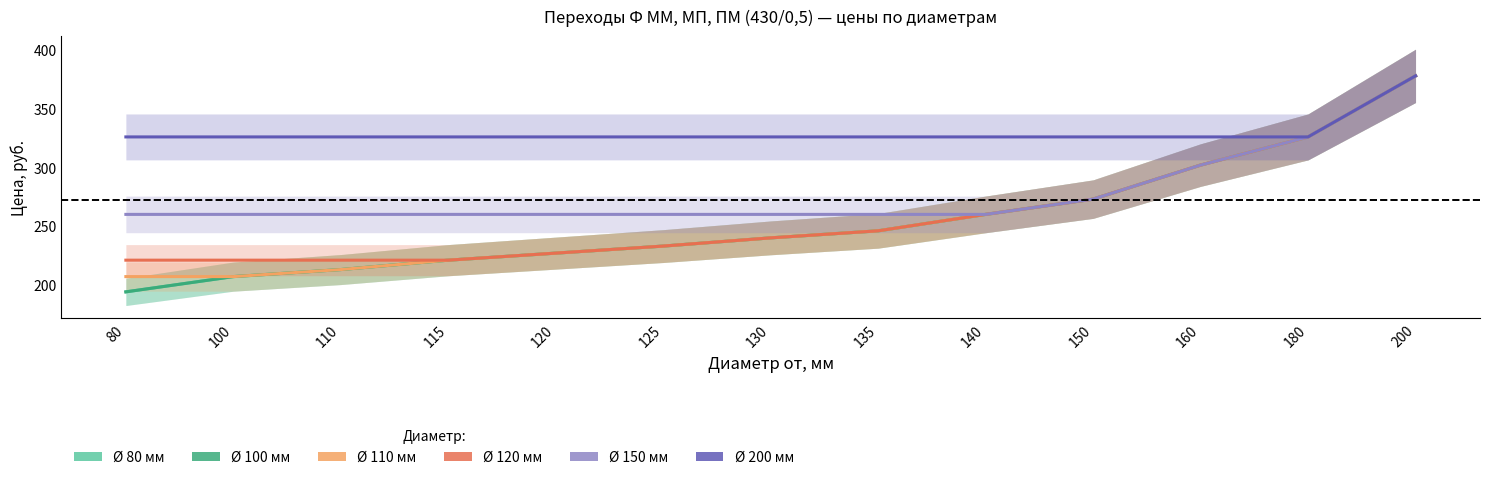

What are all the series names shown in the legend?

80, 100, 110, 120, 150, 200